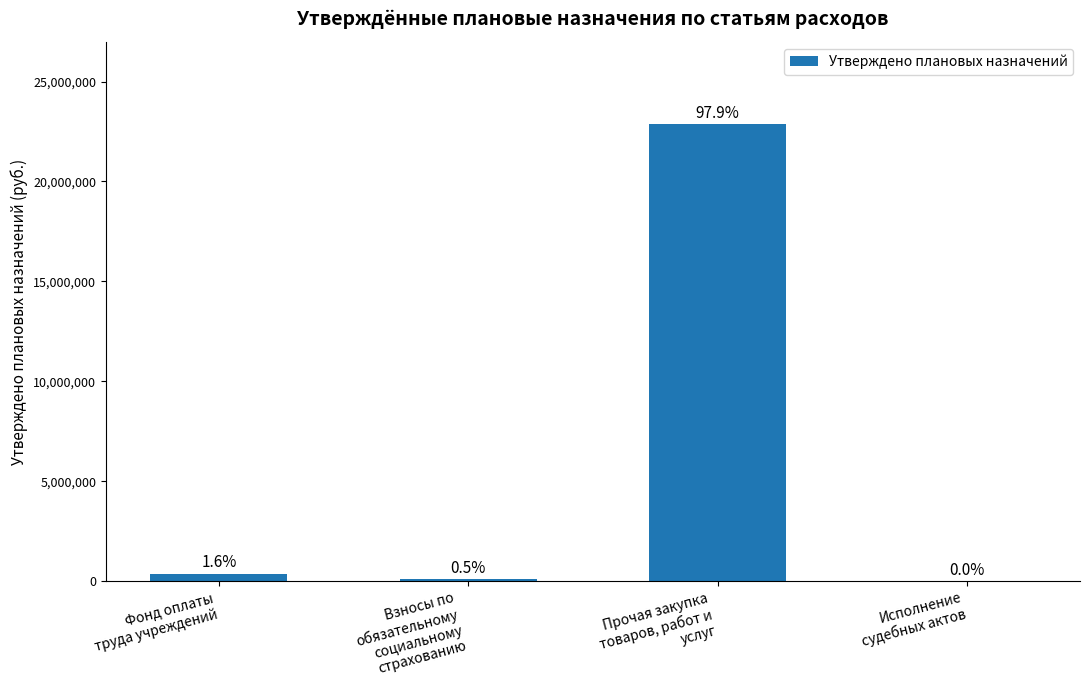

At which category does the chart reach its minimum across all series?

Исполнение
судебных актов